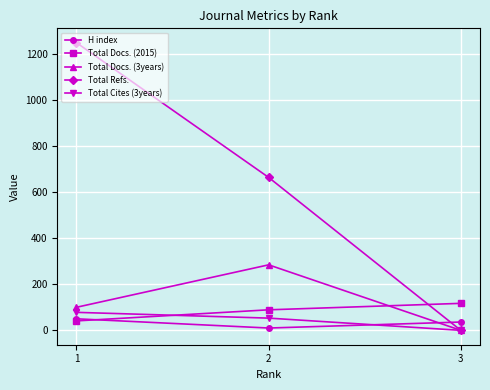

Reading left to right, transcribe all the data shown in this chart.

H index: 1=50	2=10	3=36
Total Docs. (2015): 1=41	2=89	3=117
Total Docs. (3years): 1=100	2=284	3=0
Total Refs.: 1=1247	2=663	3=0
Total Cites (3years): 1=78	2=53	3=0